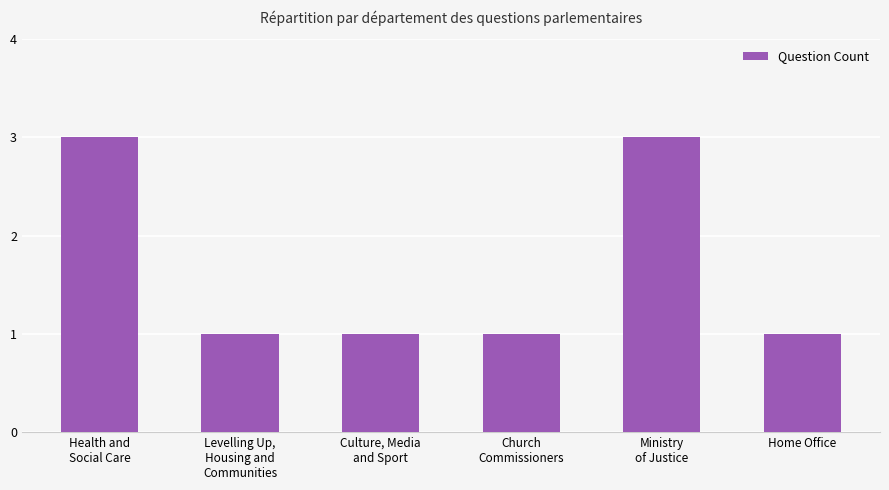

What is the difference between the maximum and second lowest values?

2